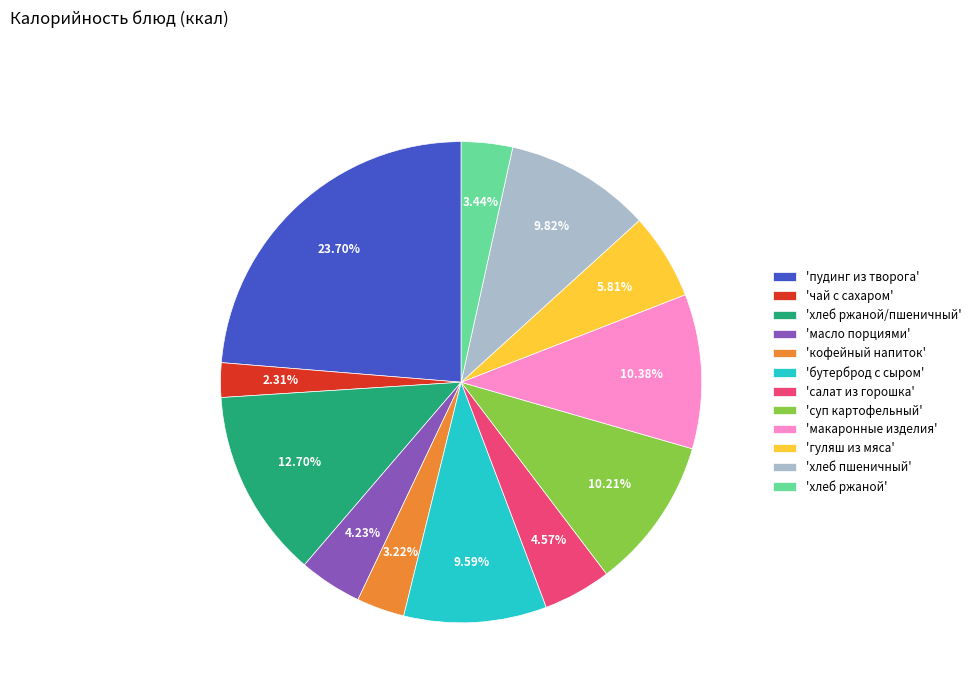

Which category has the smallest portion of the pie?

'чай с сахаром'